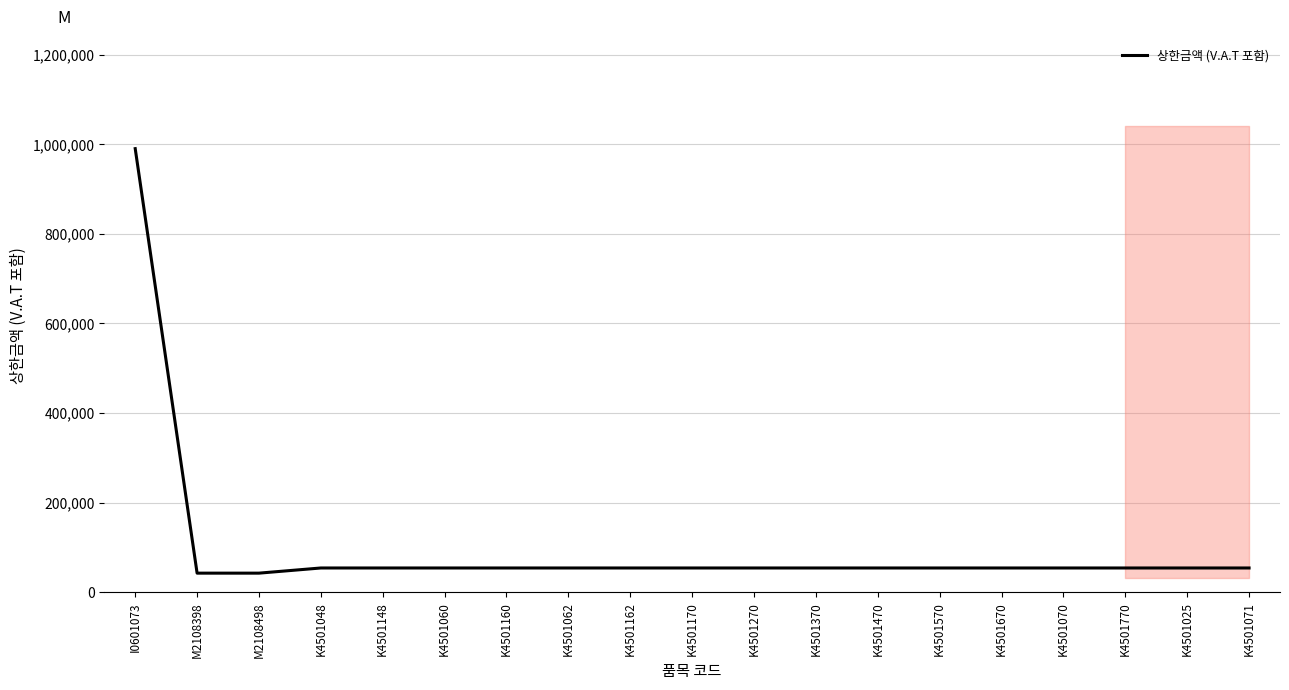

List the labels in order of value, largest first.

I0601073, K4501048, K4501148, K4501060, K4501160, K4501062, K4501162, K4501170, K4501270, K4501370, K4501470, K4501570, K4501670, K4501070, K4501770, K4501025, K4501071, M2108398, M2108498